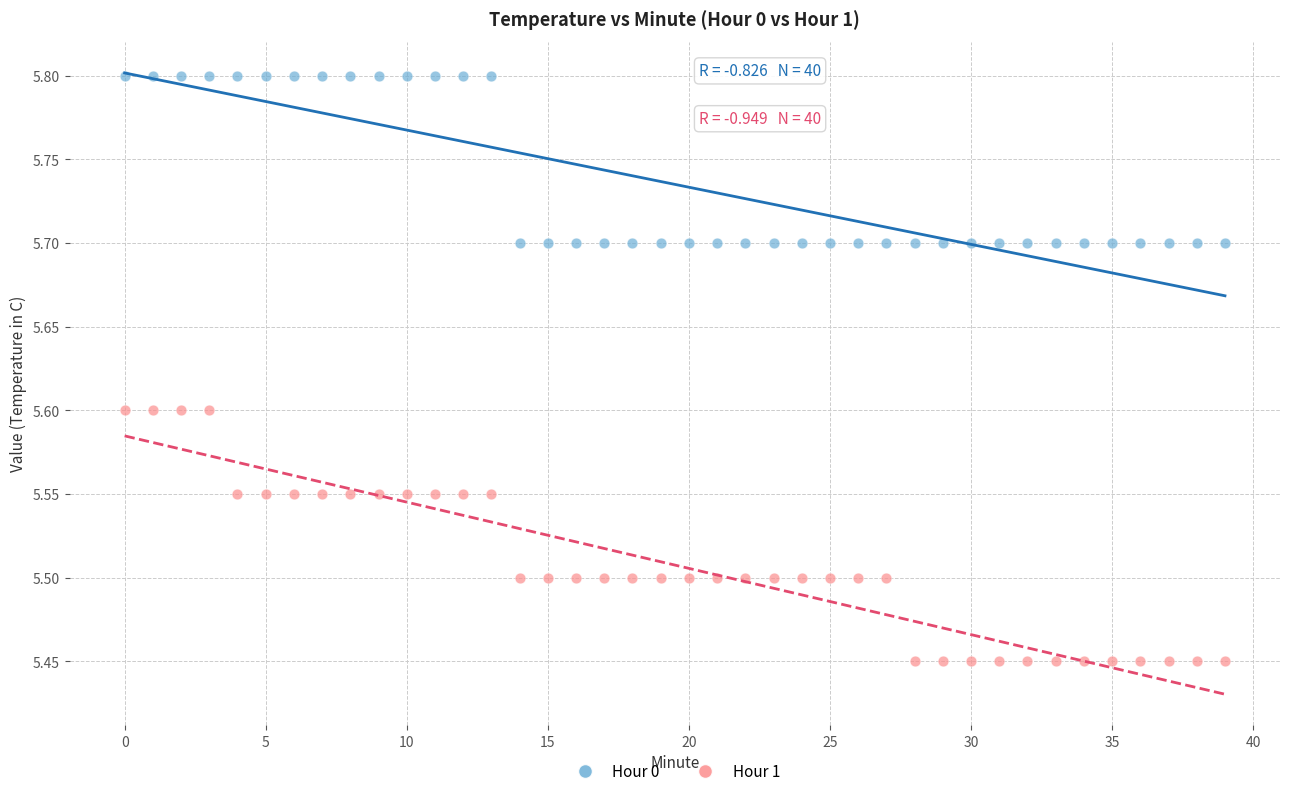

Which series reaches the minimum Y coordinate?

Hour 1